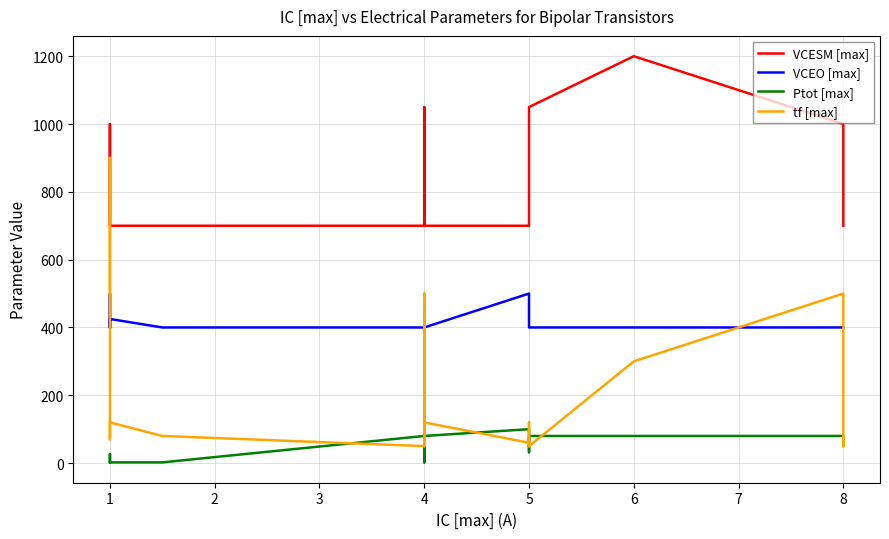

What are all the series names shown in the legend?

VCESM [max], VCEO [max], Ptot [max], tf [max]